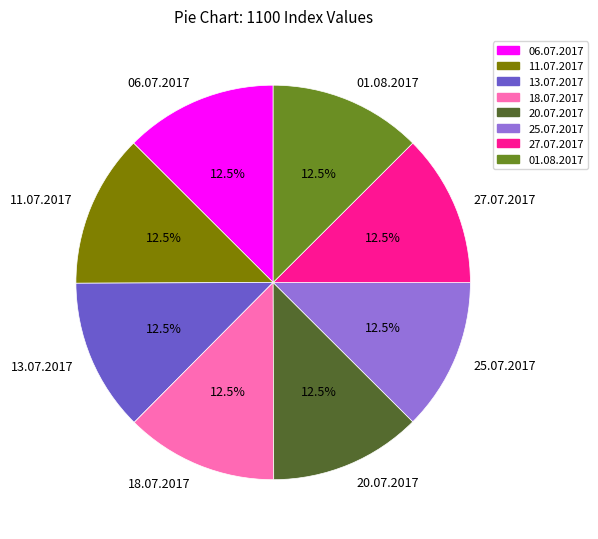

What is the ratio of the value at 11.07.2017 to the value at 13.07.2017?

1.0